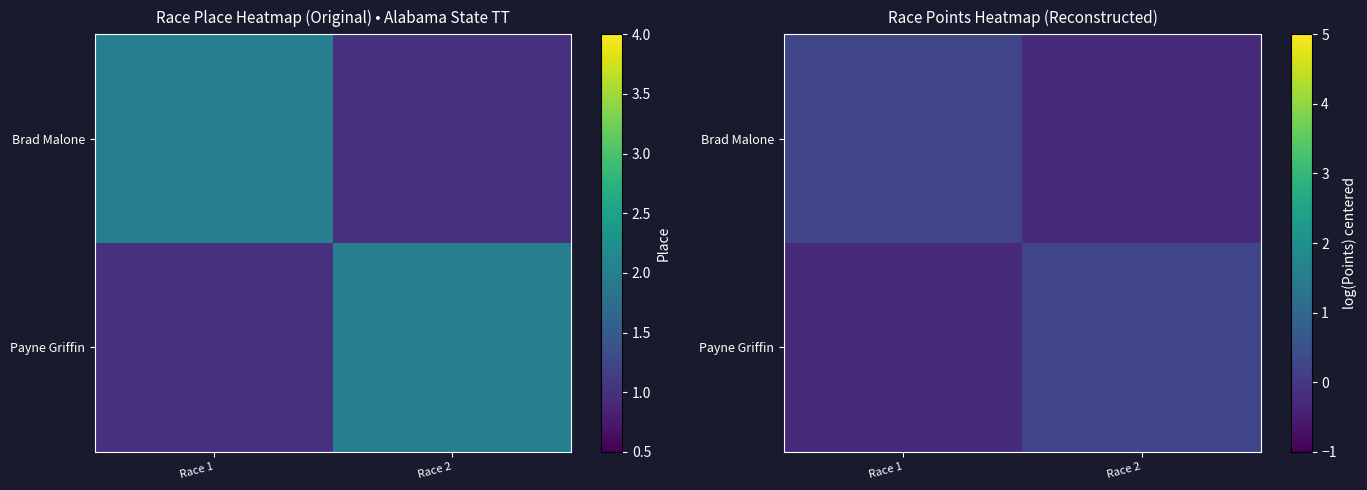

List the labels in order of Brad Malone value, largest first.

Race 1, Race 2